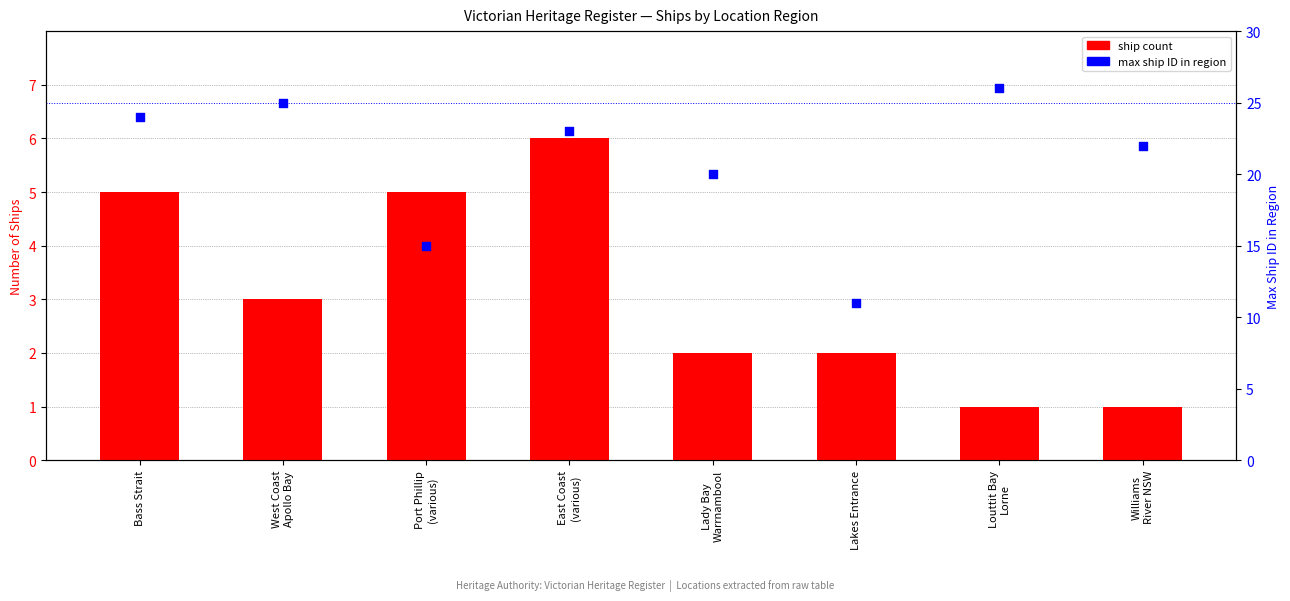

Which series has the widest spread of Y values?

max ship ID